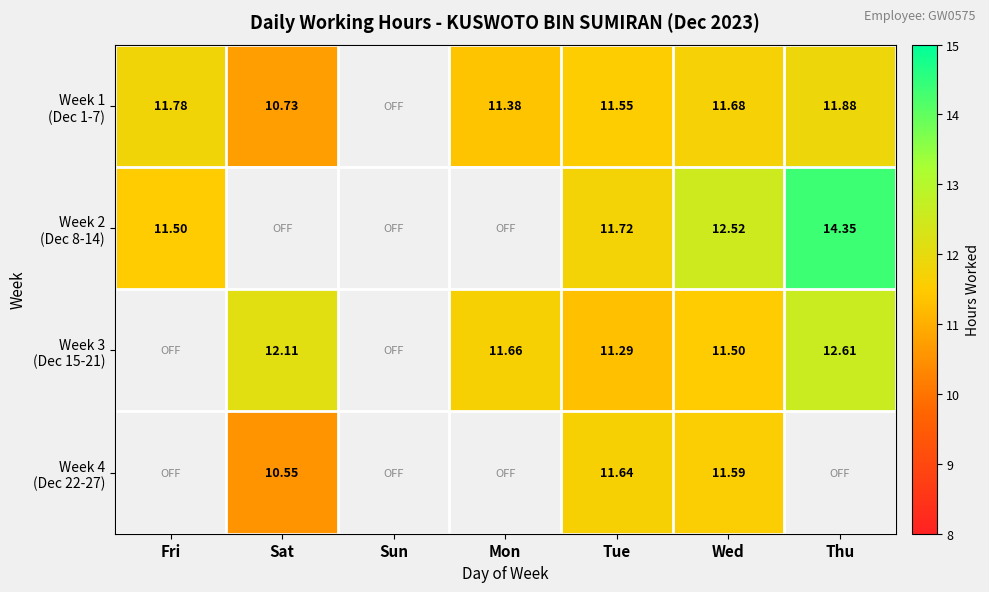

How many values in the Week 3 (Dec 15-21) series exceed 12?

2